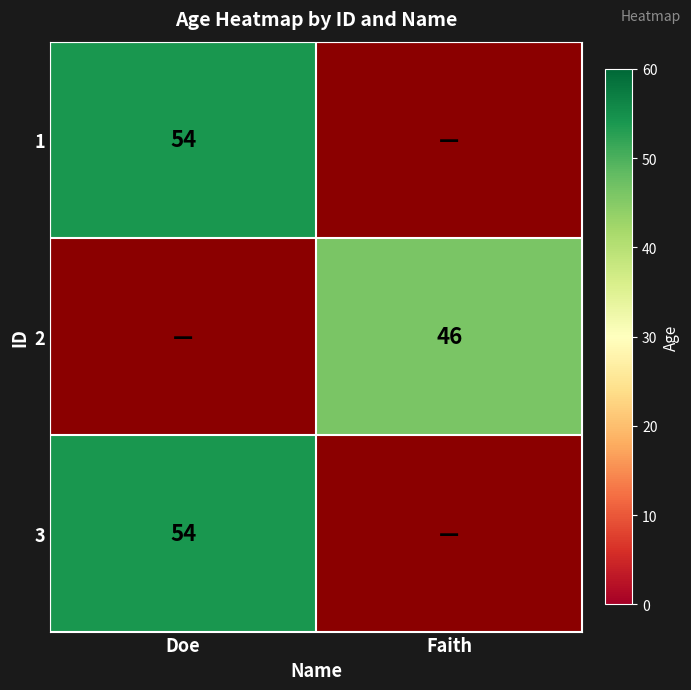

At which label is 2 closest to 23?

Doe